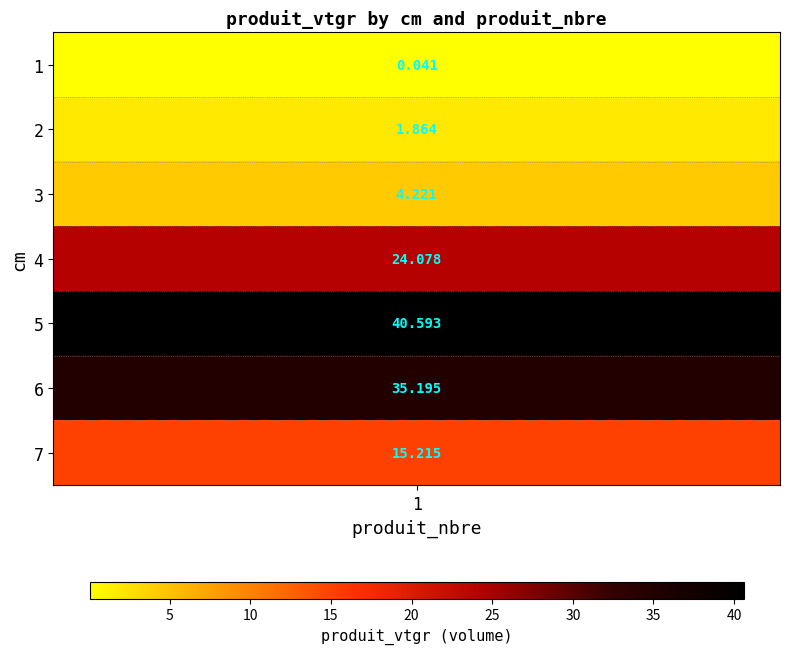

Reading left to right, transcribe all the data shown in this chart.

1=0.0	2=1.9	3=4.2	4=24.1	5=40.6	6=35.2	7=15.2